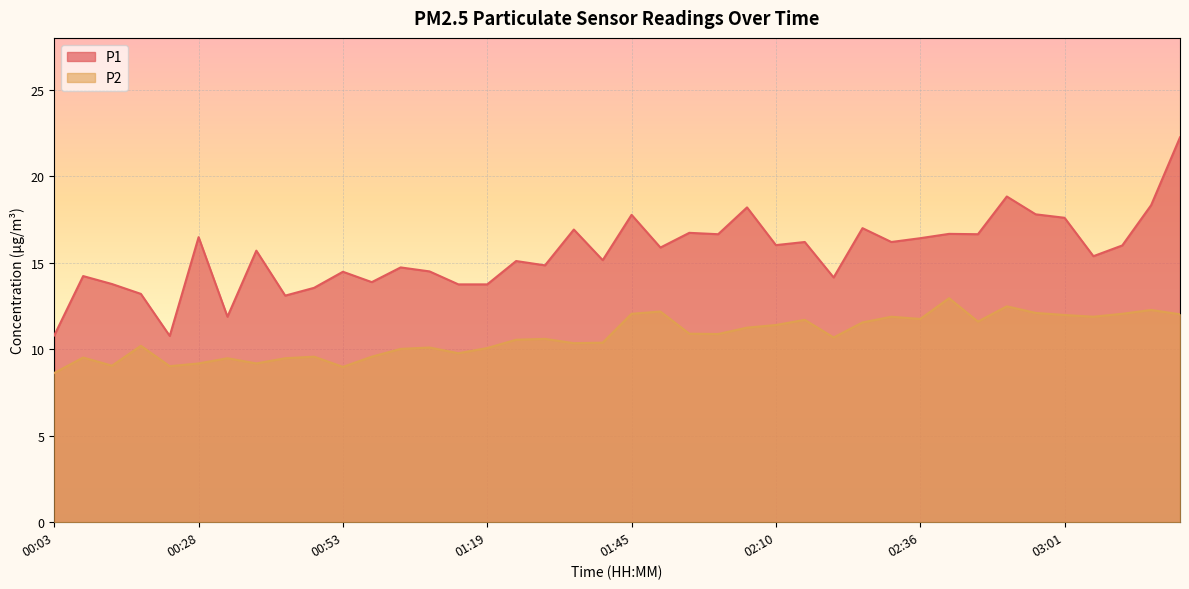

What is the total value across all series at 00:13?

22.8